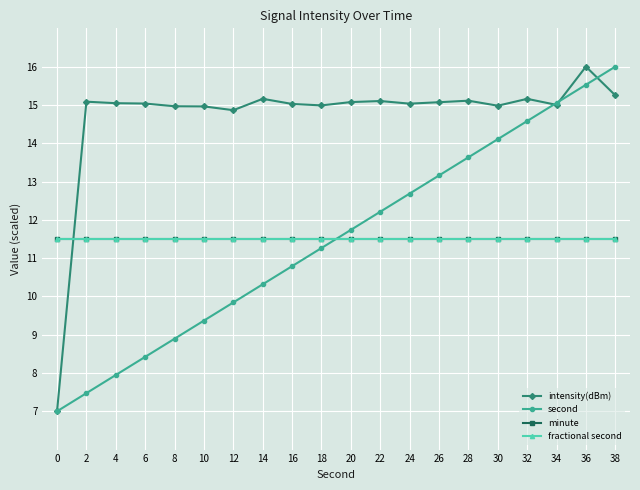

Is this an area chart (filled region under the line)?

No